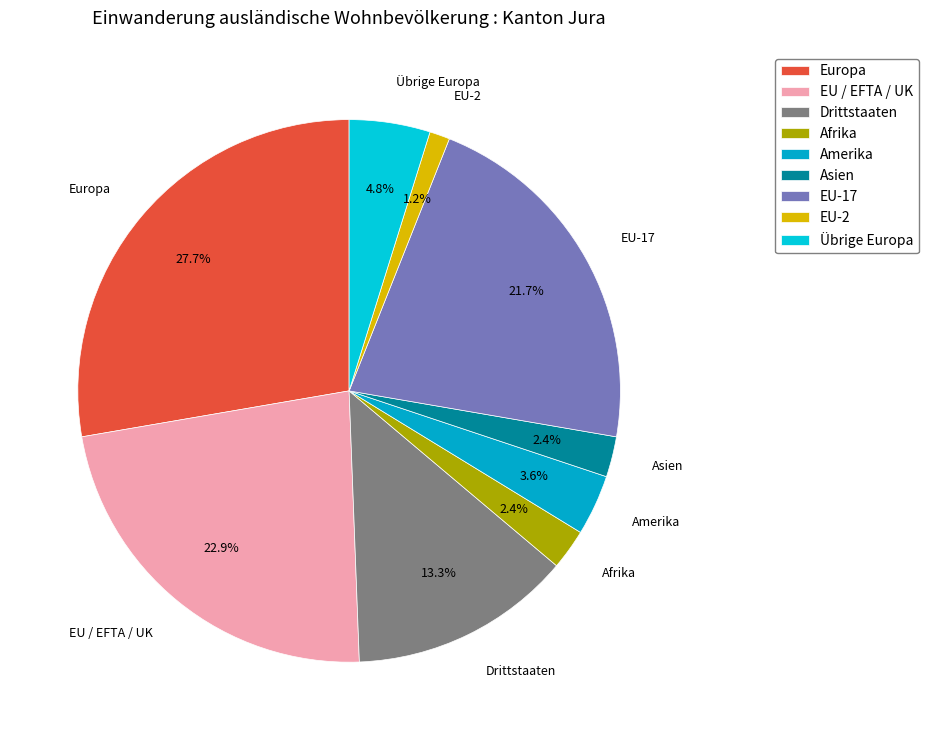

The EU-2 slice represents 8% of the pie. True or false?

False